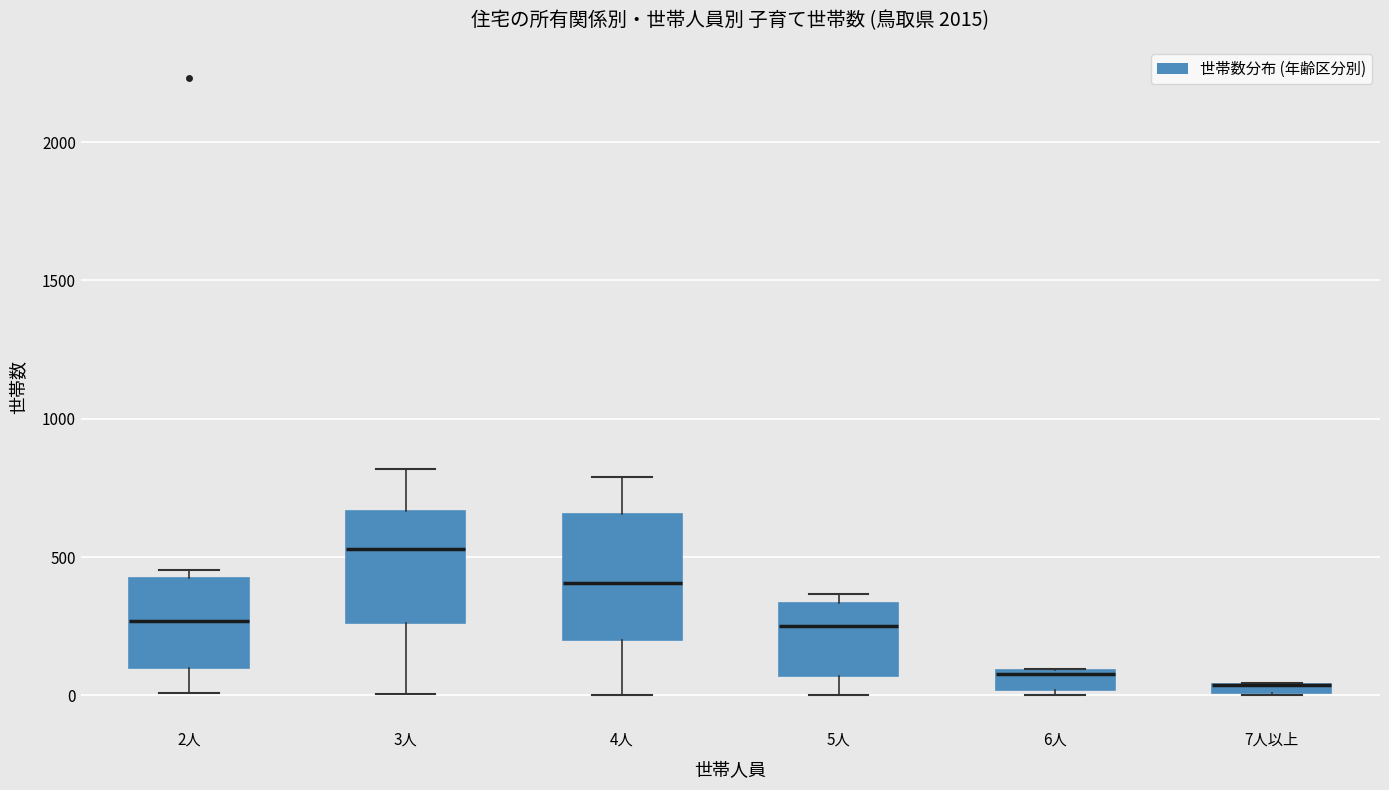

Comparing the boxes themselves (not the whiskers), which one is the tallest?

4人